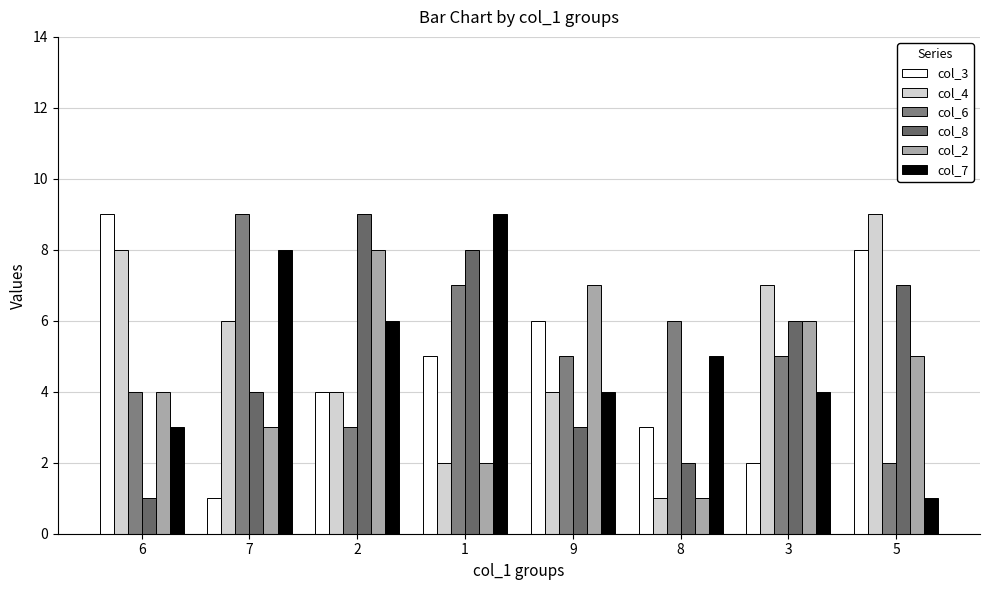

What is the maximum value shown in the chart?

9